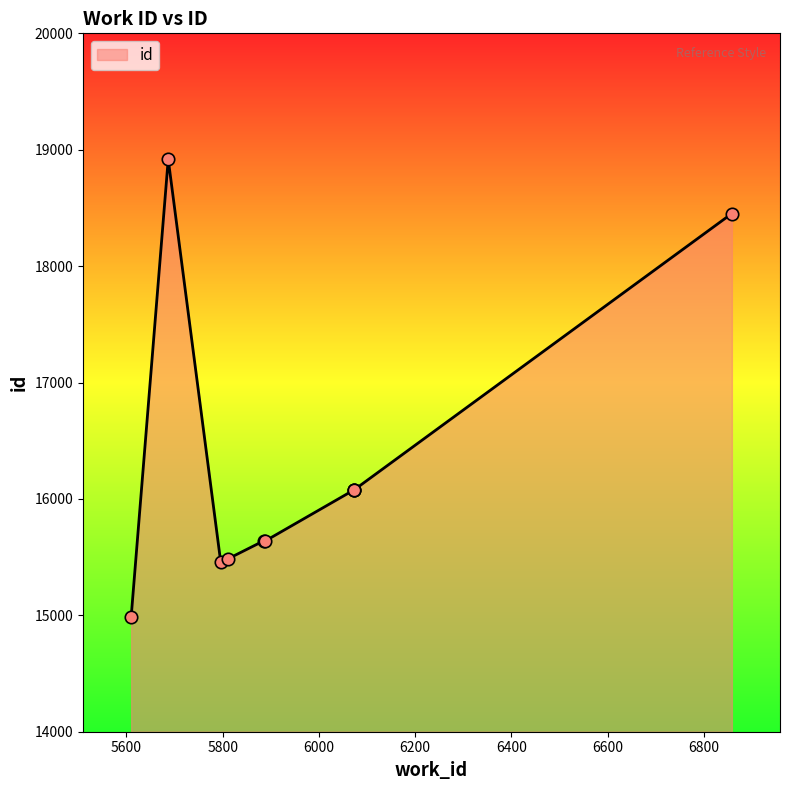

Approximately how many times larger is the value at 5886 compared to 6072?

1.0